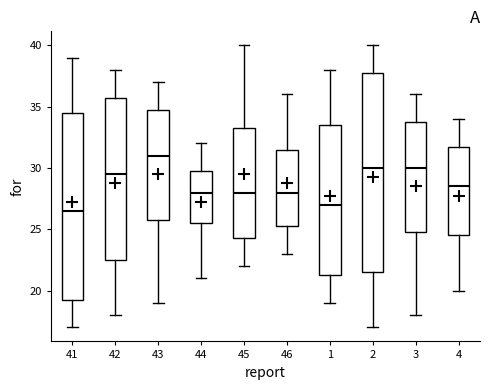

Reading left to right, read every box against the y-axis: the position of its median line, the range the box covers, and the ends of its whiskers. The values are not printed on the chart, so give them approximately, as read against the axis.

41: median 26.5, box 19.5 to 34.5, whiskers 17.0 to 39.0
42: median 29.5, box 22.5 to 36.0, whiskers 18.0 to 38.0
43: median 31.0, box 26.0 to 35.0, whiskers 19.0 to 37.0
44: median 28.0, box 25.5 to 30.0, whiskers 21.0 to 32.0
45: median 28.0, box 24.5 to 33.5, whiskers 22.0 to 40.0
46: median 28.0, box 25.5 to 31.5, whiskers 23.0 to 36.0
1: median 27.0, box 21.5 to 33.5, whiskers 19.0 to 38.0
2: median 30.0, box 21.5 to 38.0, whiskers 17.0 to 40.0
3: median 30.0, box 25.0 to 34.0, whiskers 18.0 to 36.0
4: median 28.5, box 24.5 to 32.0, whiskers 20.0 to 34.0